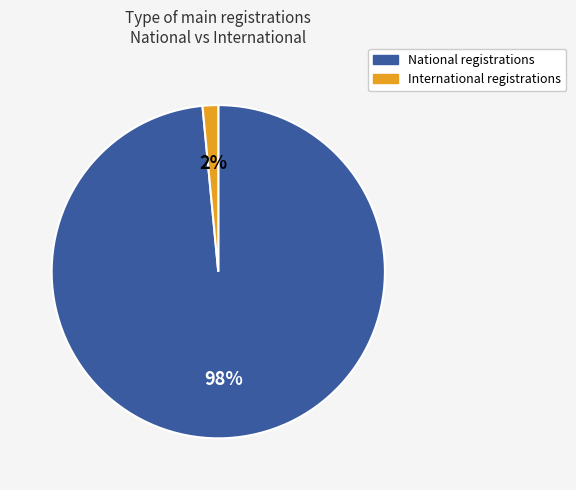

Does any single category account for the majority?

Yes